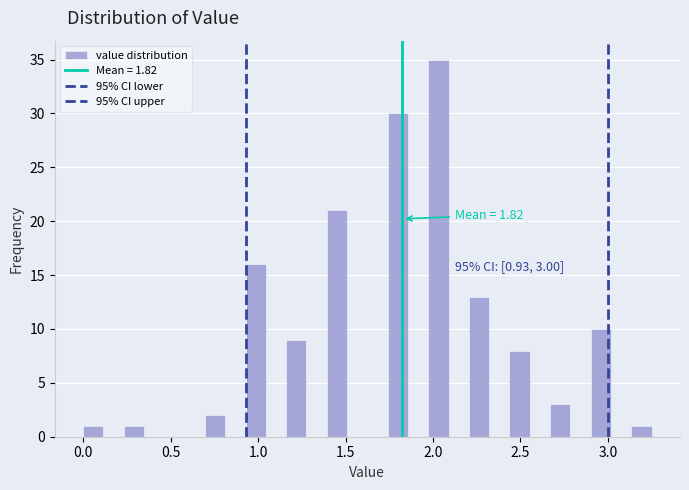

Around what value on the x-axis is the tallest bar? Give the approximate position of its centre, as read against the axis.

2.05